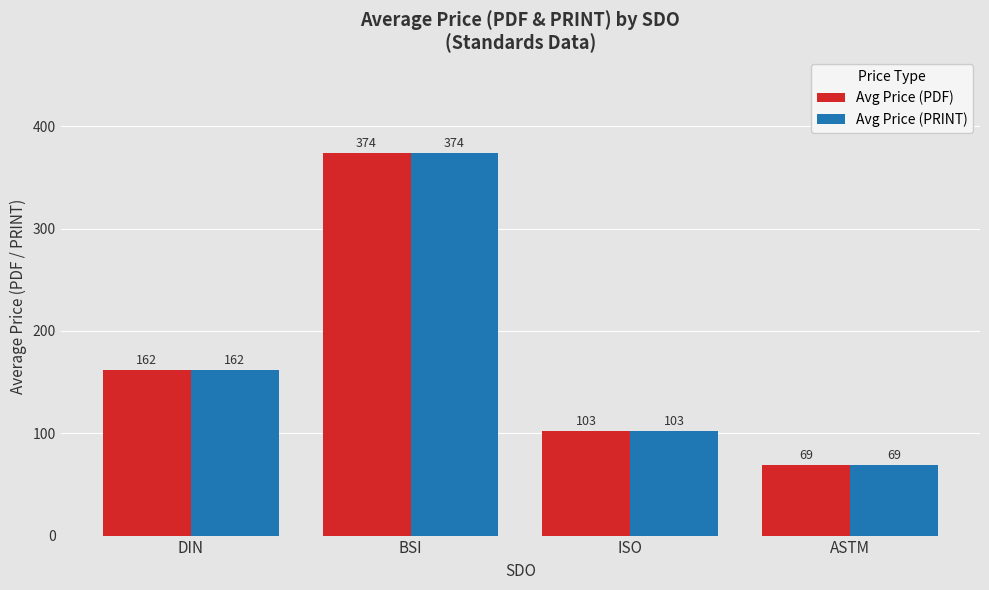

What is the approximate value of Avg Price (PRINT) at BSI?

373.8